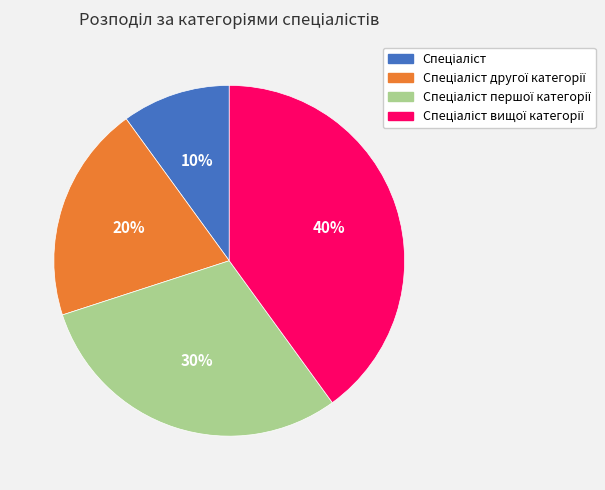

Does any single category account for the majority?

No